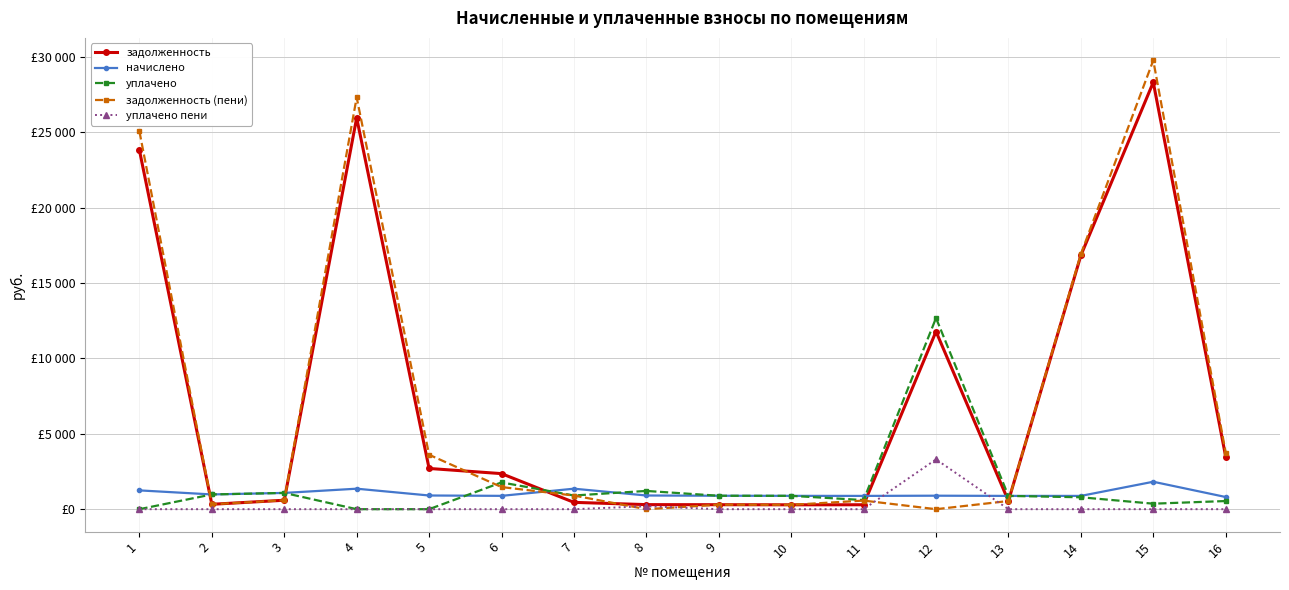

Where does the задолженность (пени) series first go above 905?

1